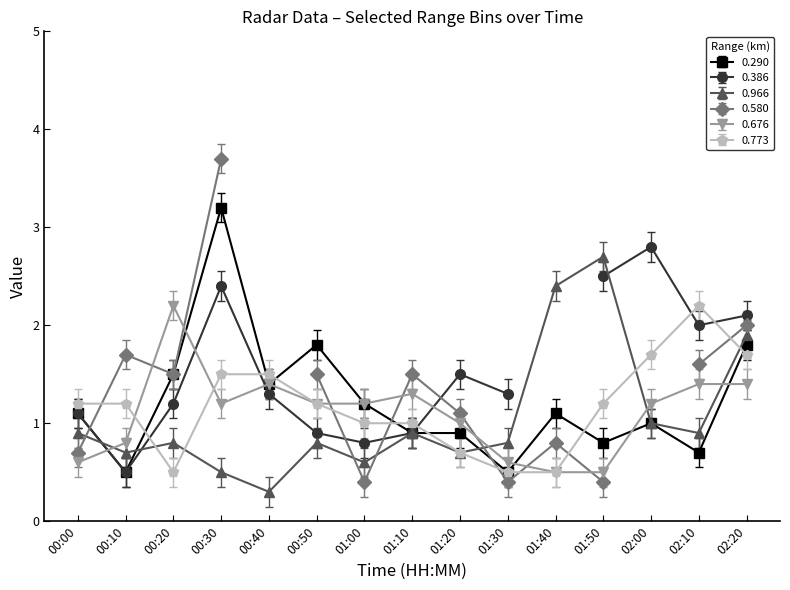

Is it true that the value at 1998/07/26 01:10 is 0.9?

True